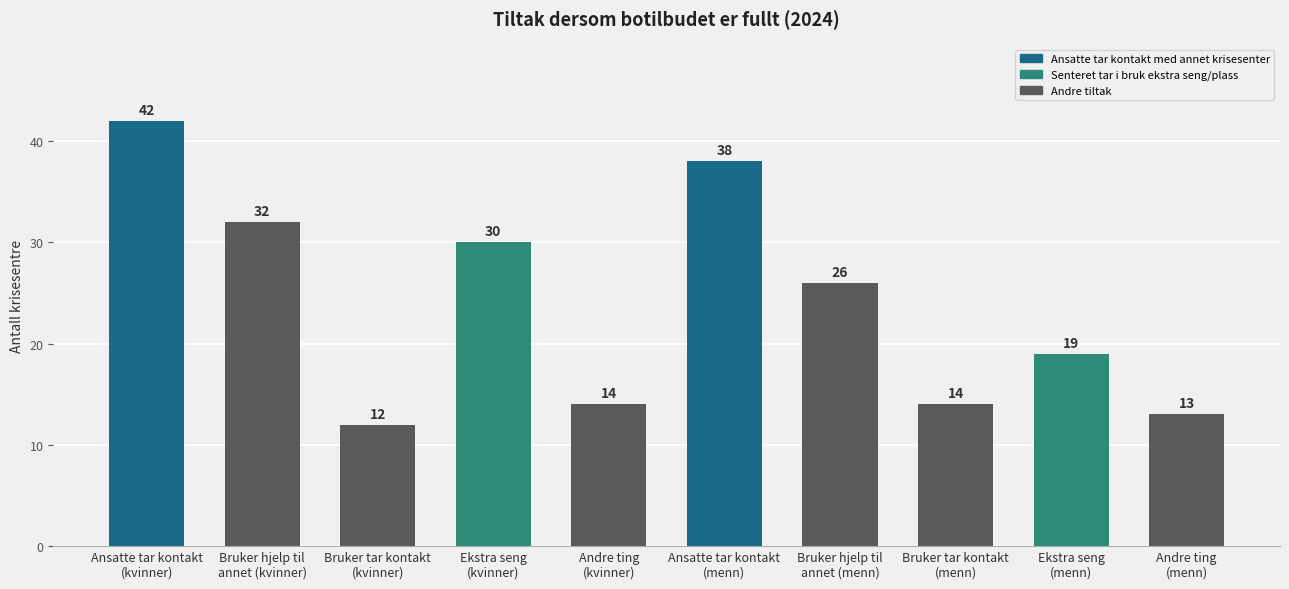

Reading right to left, extract all data points from this chart.

Andre ting
(menn)=13	Ekstra seng
(menn)=19	Bruker tar kontakt
(menn)=14	Bruker hjelp til
annet (menn)=26	Ansatte tar kontakt
(menn)=38	Andre ting
(kvinner)=14	Ekstra seng
(kvinner)=30	Bruker tar kontakt
(kvinner)=12	Bruker hjelp til
annet (kvinner)=32	Ansatte tar kontakt
(kvinner)=42